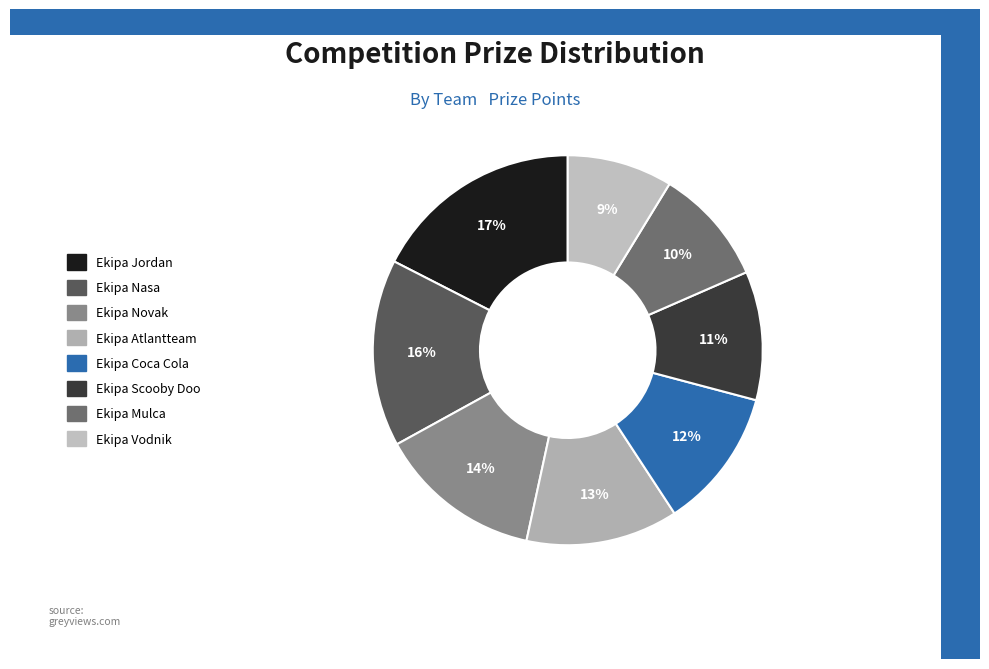

Is it true that Ekipa Novak is 20% of the pie?

False